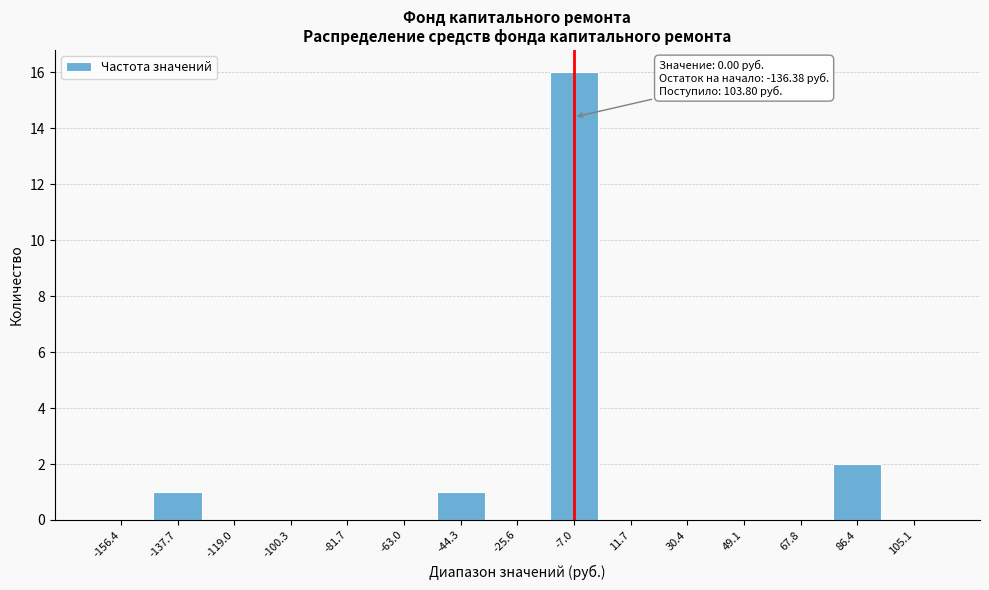

Reading right to left, extract all data points from this chart.

105.1=0	86.4=2	67.8=0	49.1=0	30.4=0	11.7=0	-7.0=16	-25.6=0	-44.3=1	-63.0=0	-81.7=0	-100.3=0	-119.0=0	-137.7=1	-156.4=0